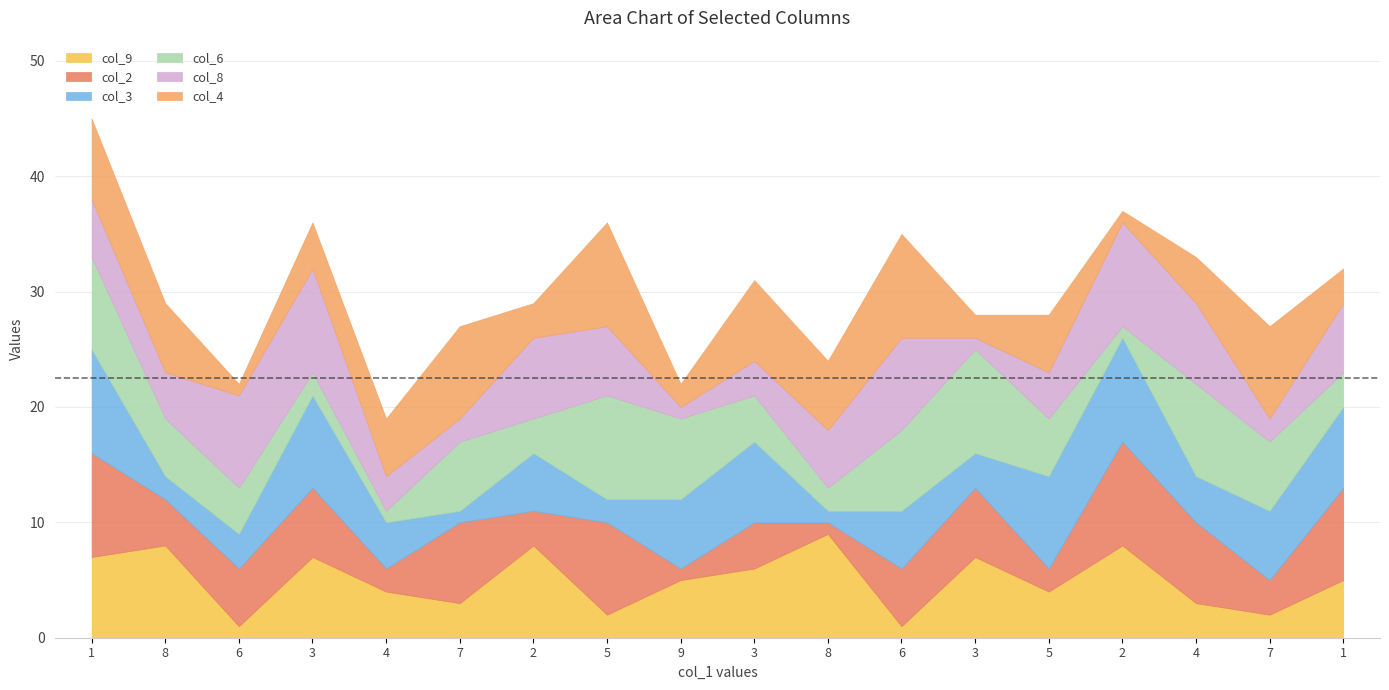

Rank the series at 5 from lowest to highest value.

col_9, col_3, col_8, col_2, col_6, col_4